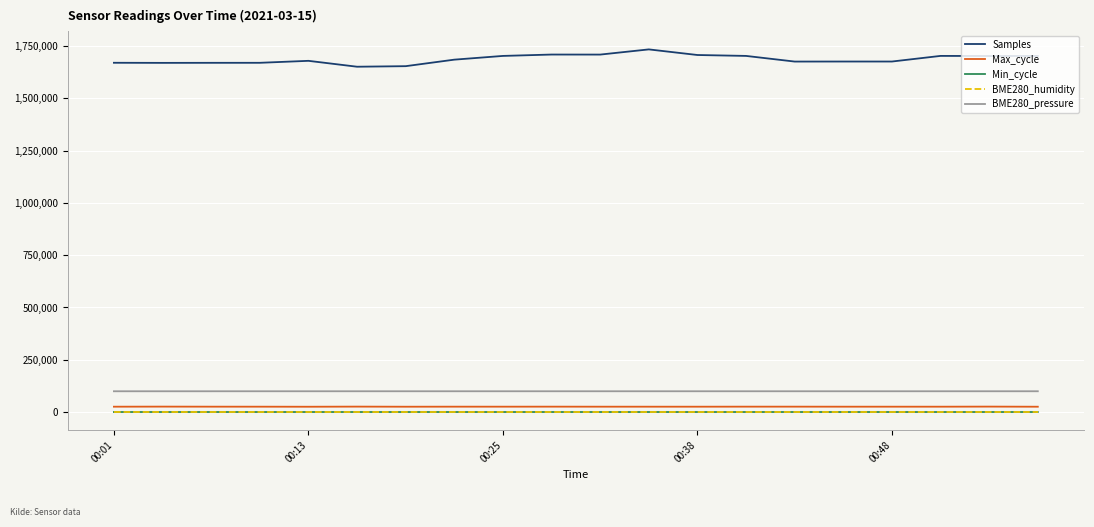

What is the maximum value shown in the chart?

1734316.0